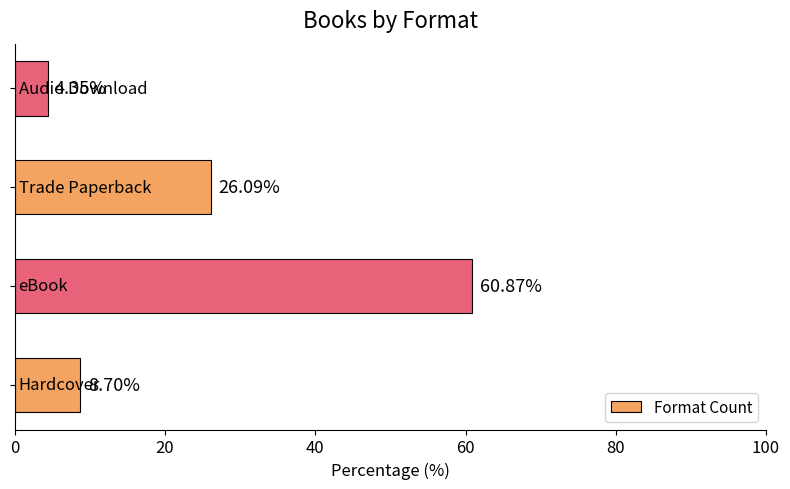

What is the difference between the second highest and second lowest values?

17.4